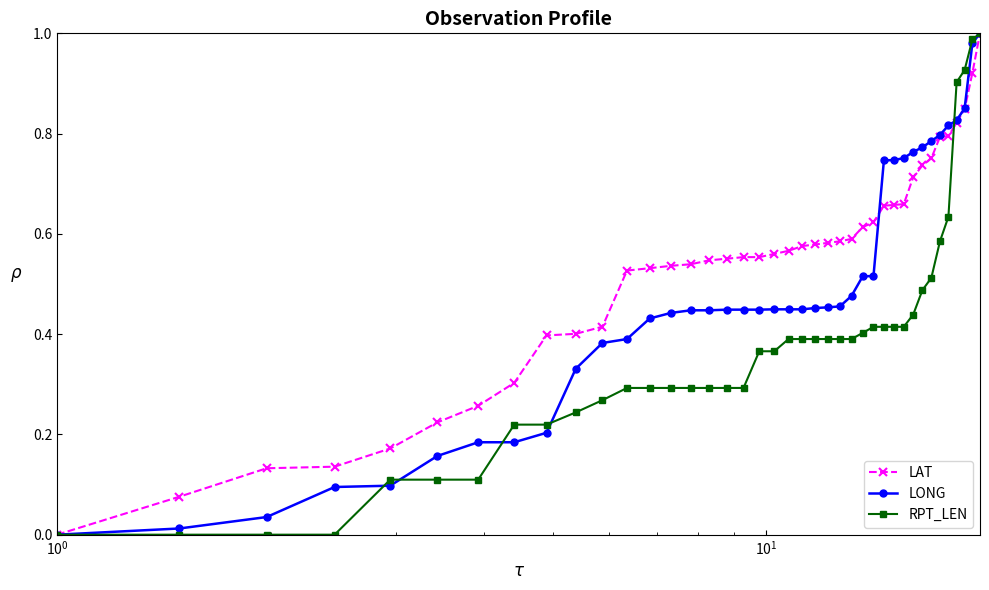

Which series has the largest total across all categories?

LAT